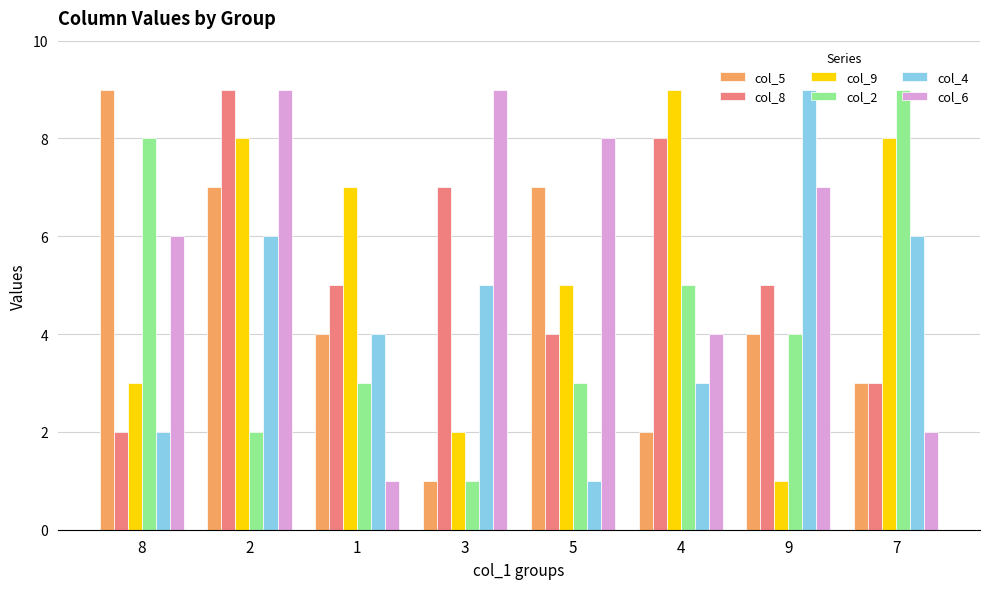

How many bars are there in each group?

6